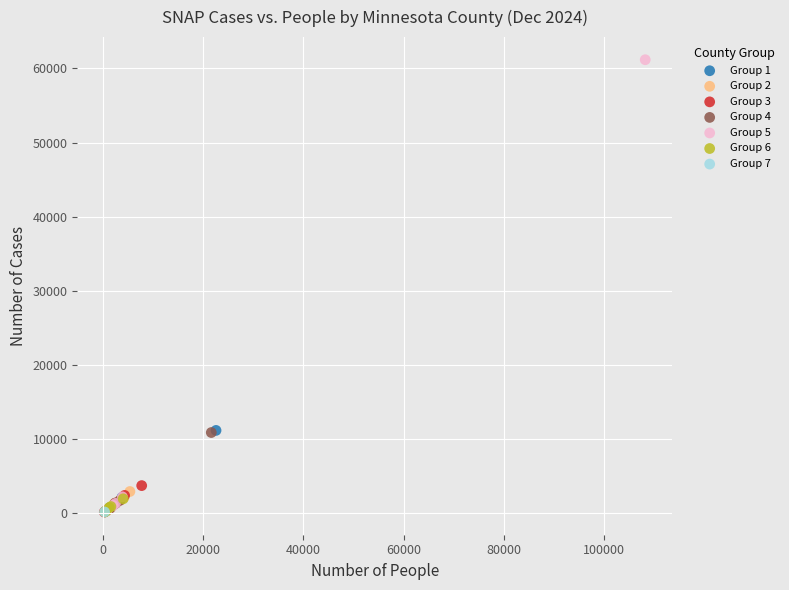

What are all the series names shown in the legend?

Group 1, Group 2, Group 3, Group 4, Group 5, Group 6, Group 7